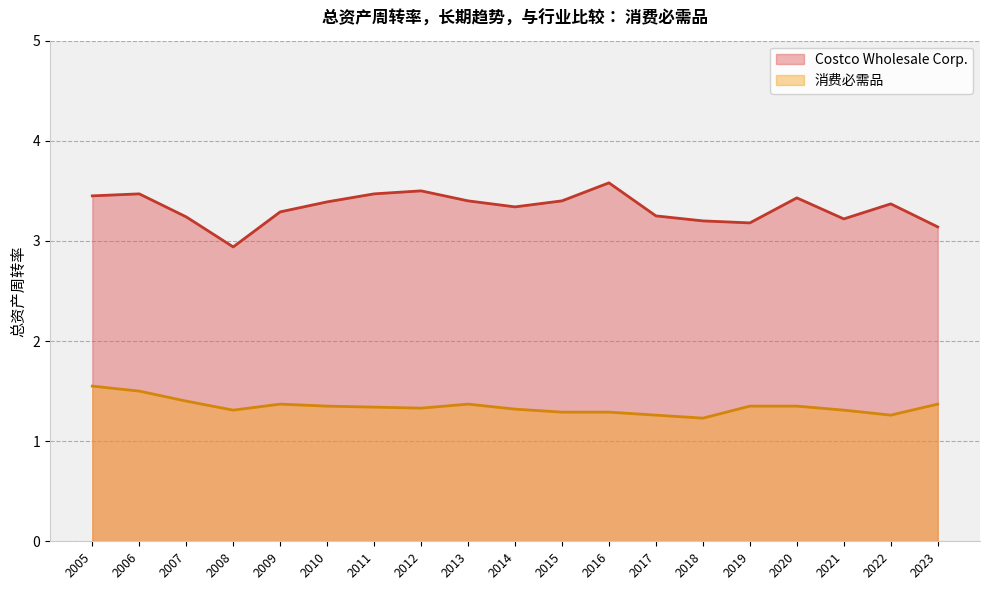

What is the maximum value for 消费必需品?

1.6